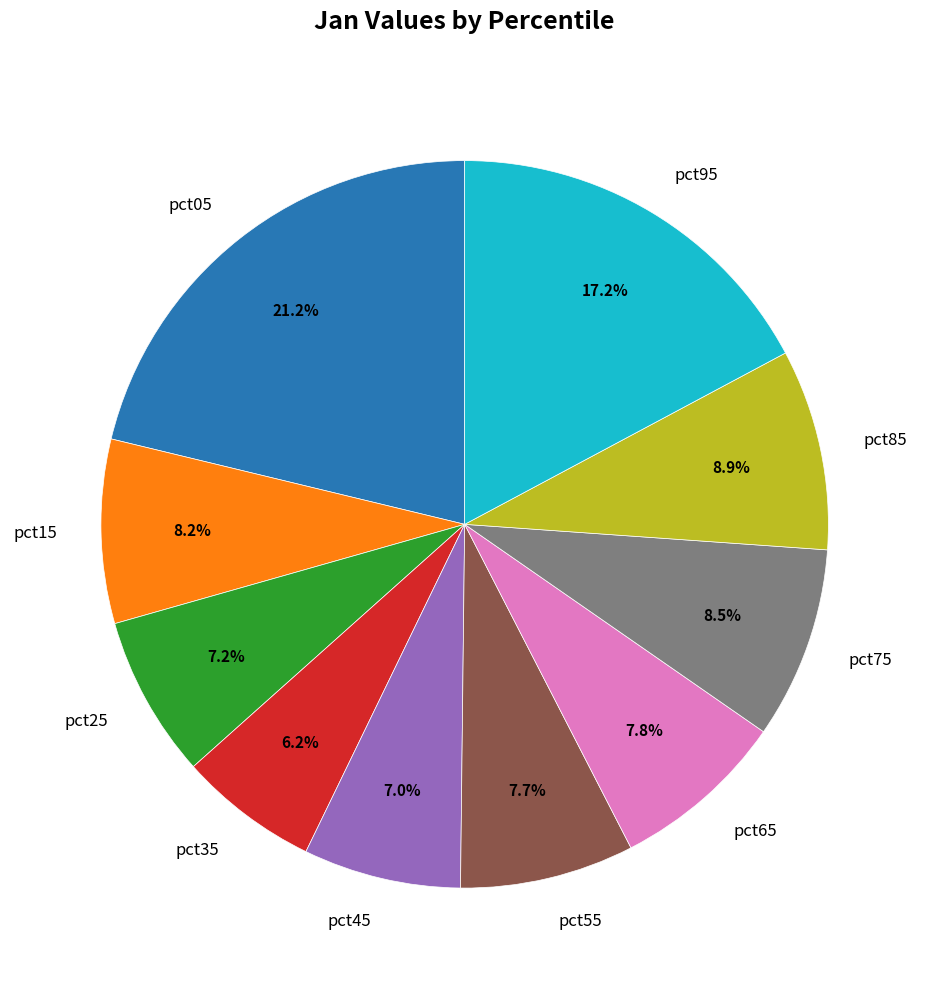

Is there any slice that represents more than half of the pie?

No